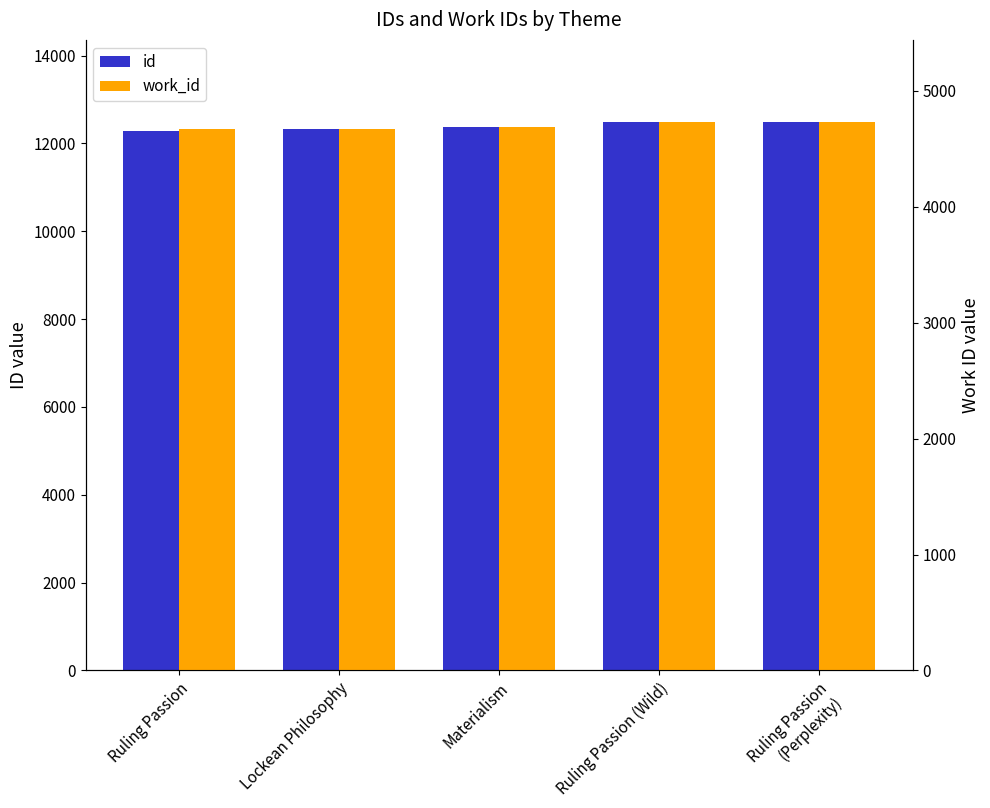

Which series has the largest total across all categories?

id